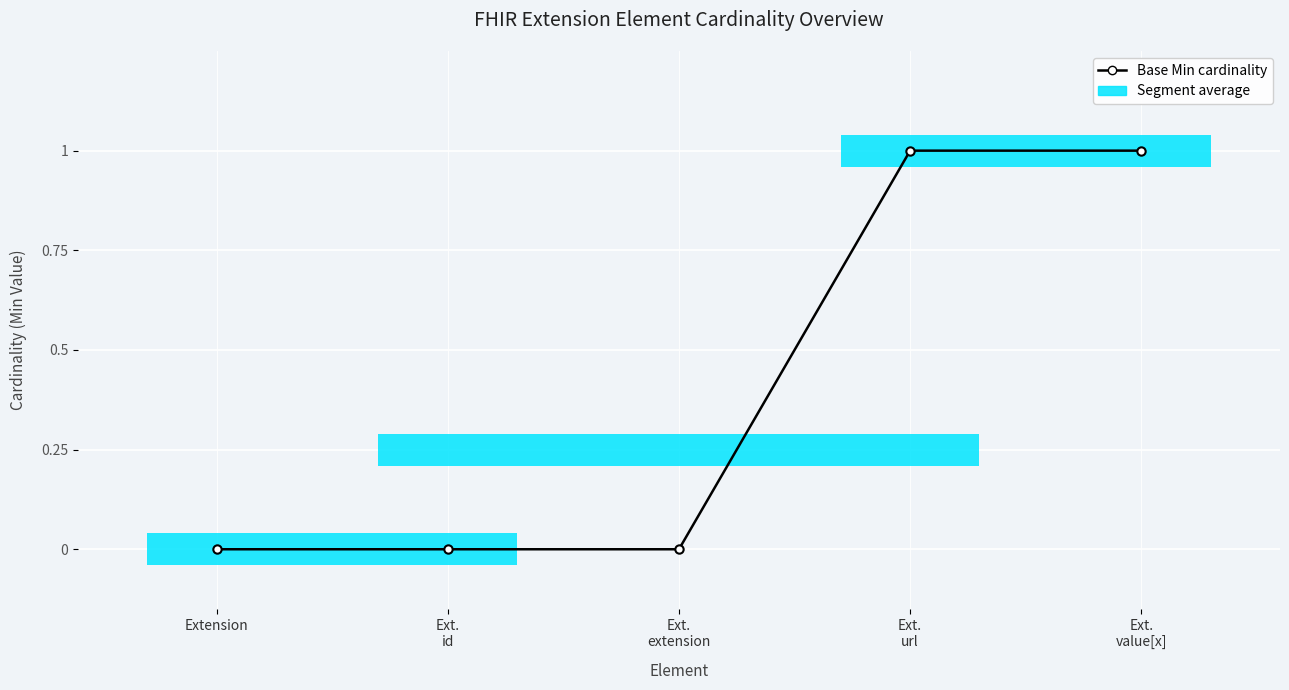

Reading right to left, list all the values displayed in this chart.

1	1	0	0	0